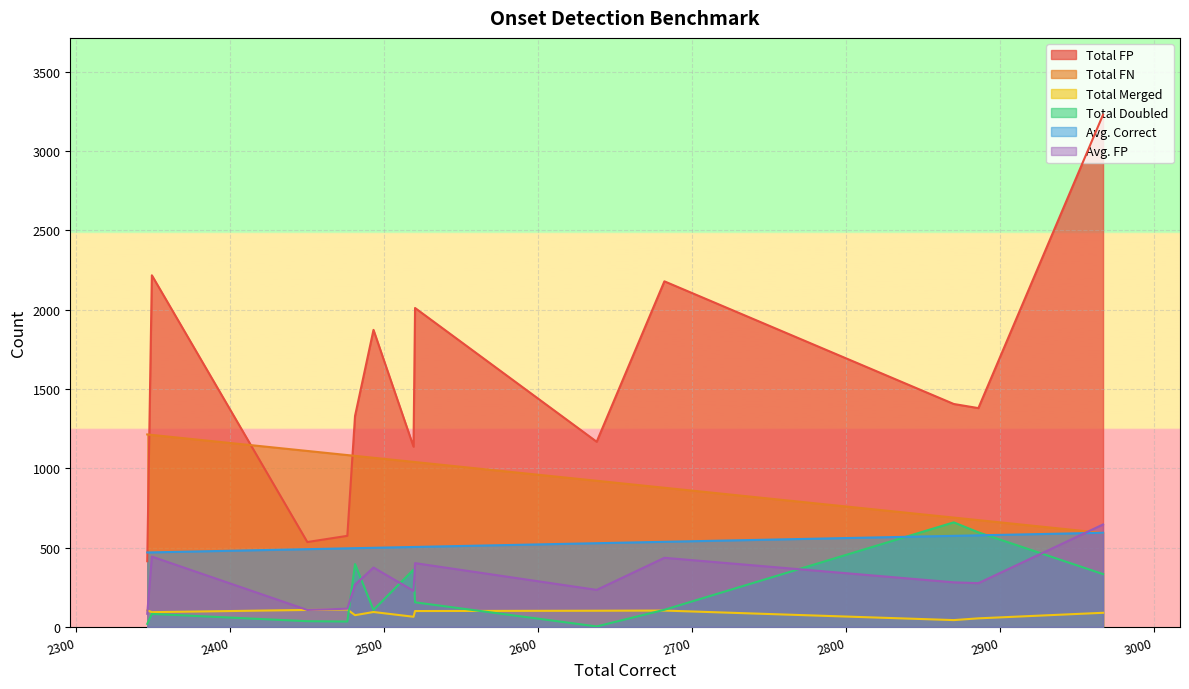

Which series has the largest total across all categories?

Total FP